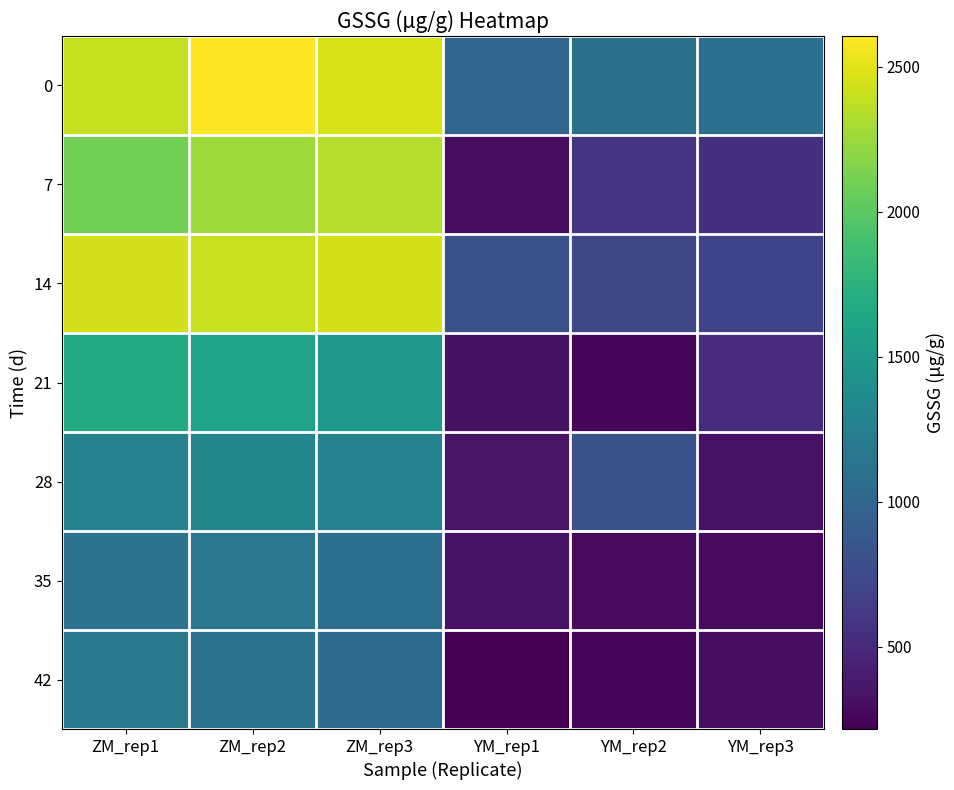

Rank the series by their maximum value, from lowest to highest.

35, 42, 28, 21, 7, 14, 0